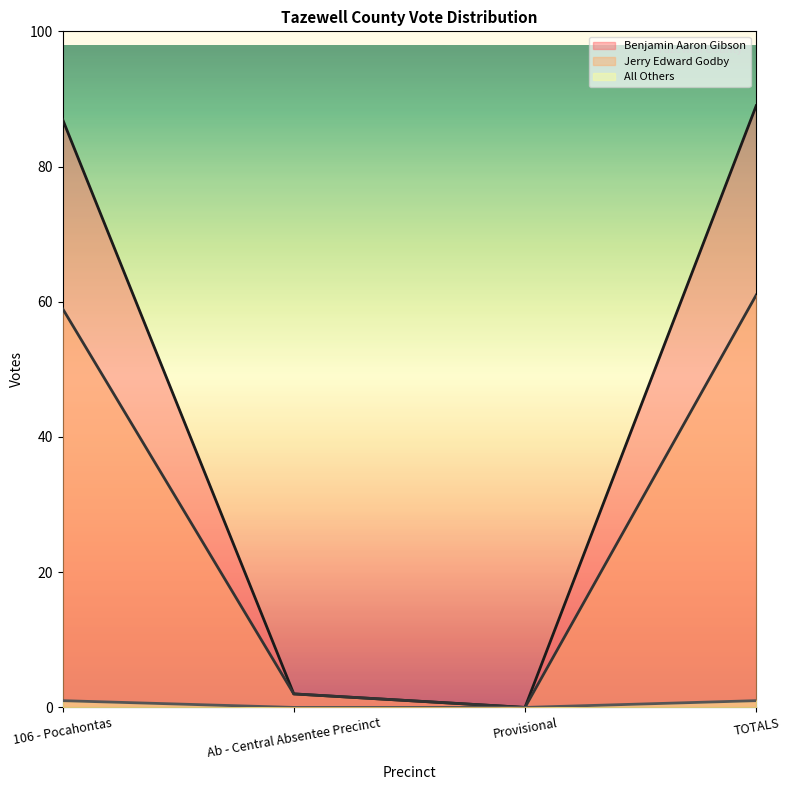

What is the label of the 1st point from the right?

TOTALS